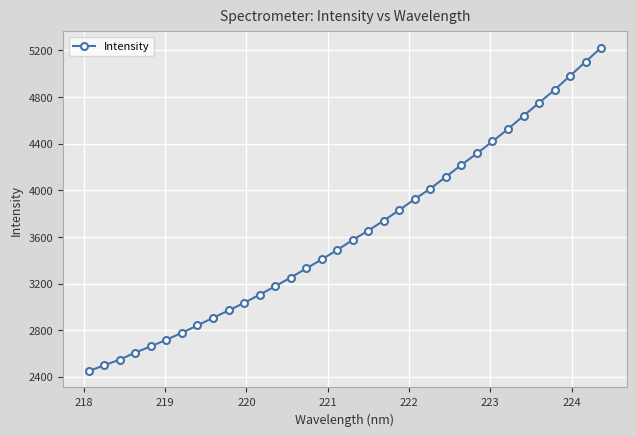

What is the average value?

3637.2